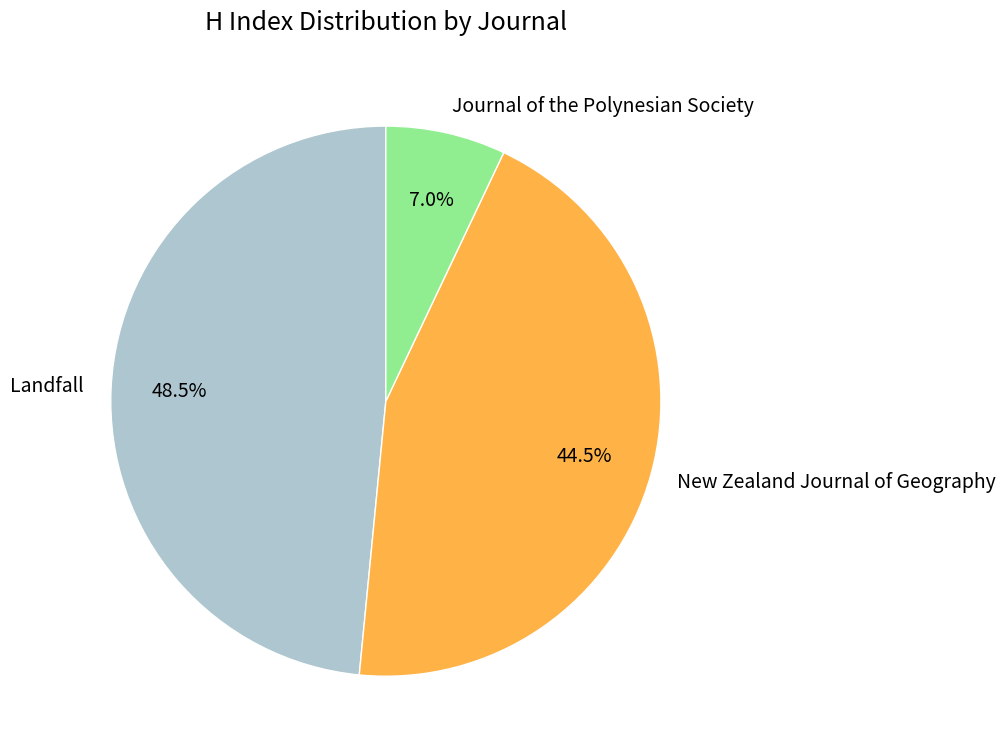

Which slice is the largest?

Landfall